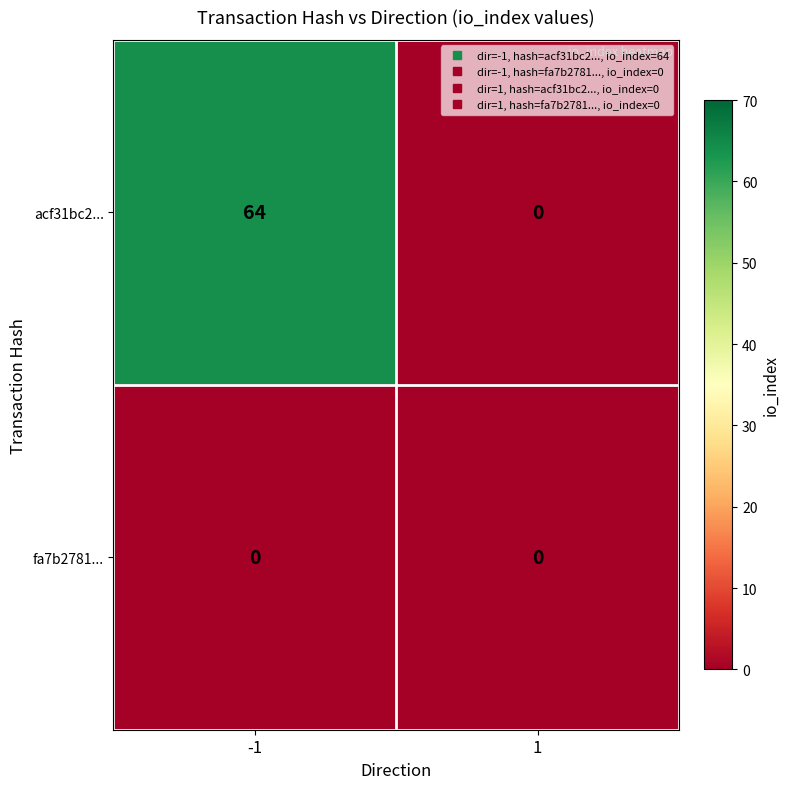

What is the sum of all acf31bc2... values?

64